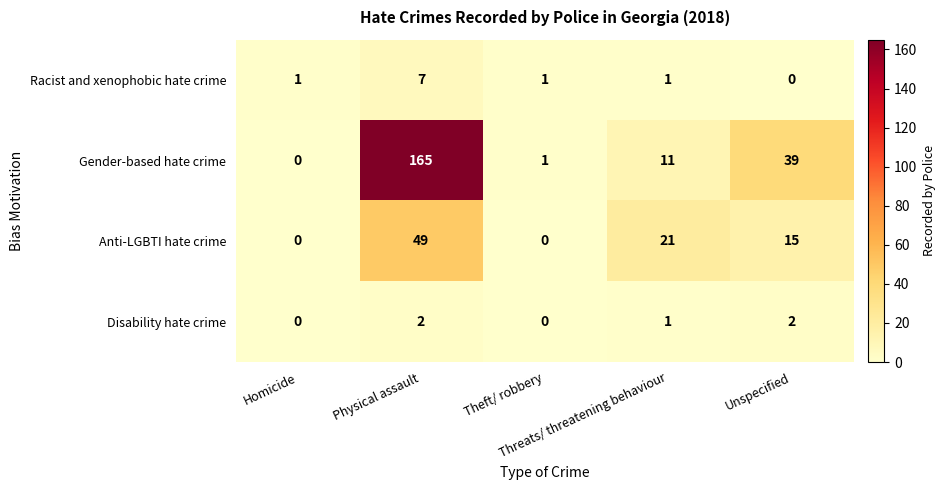

How many Racist and xenophobic hate crime values are between 1 and 2?

3